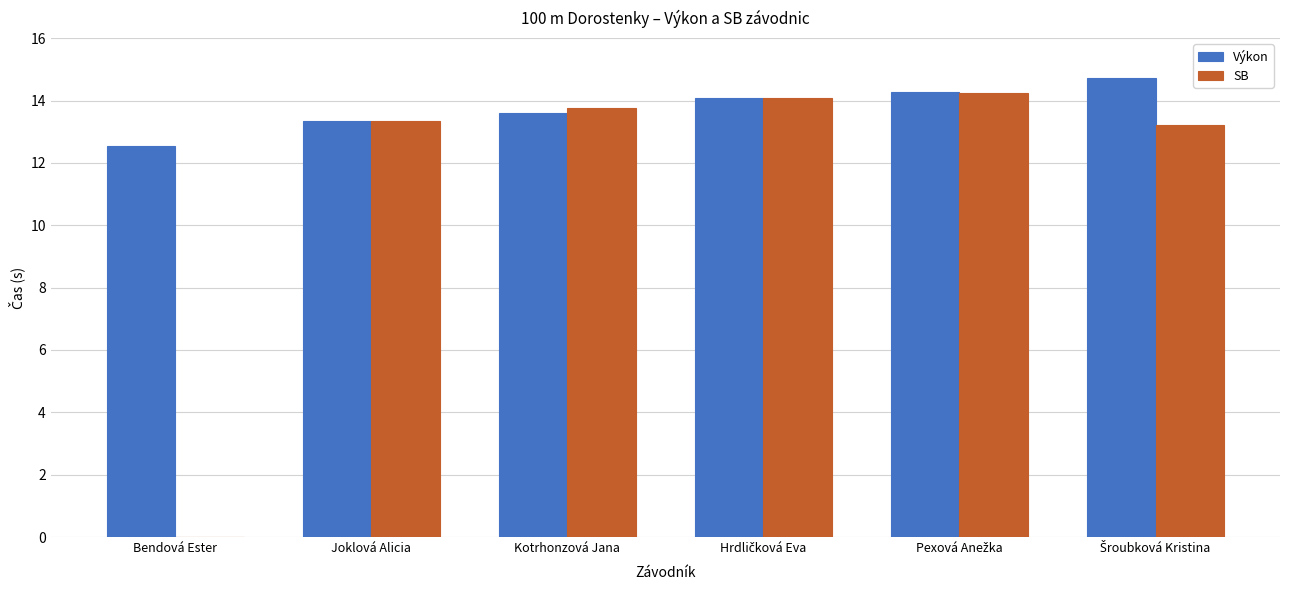

At which label does SB first exceed 13?

Joklová Alicia